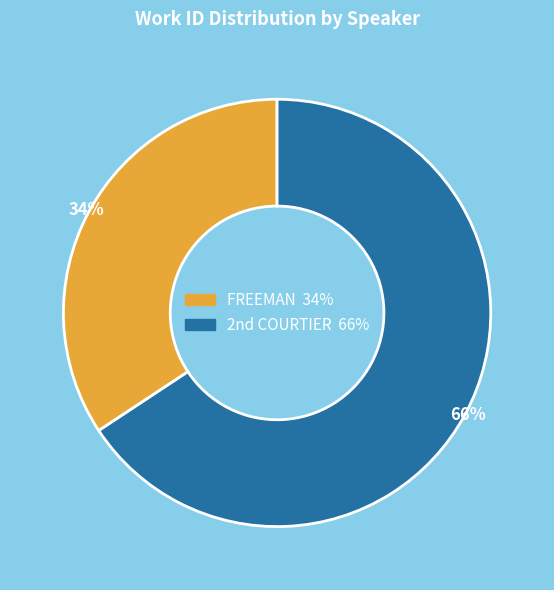

How many slices are in this pie chart?

2